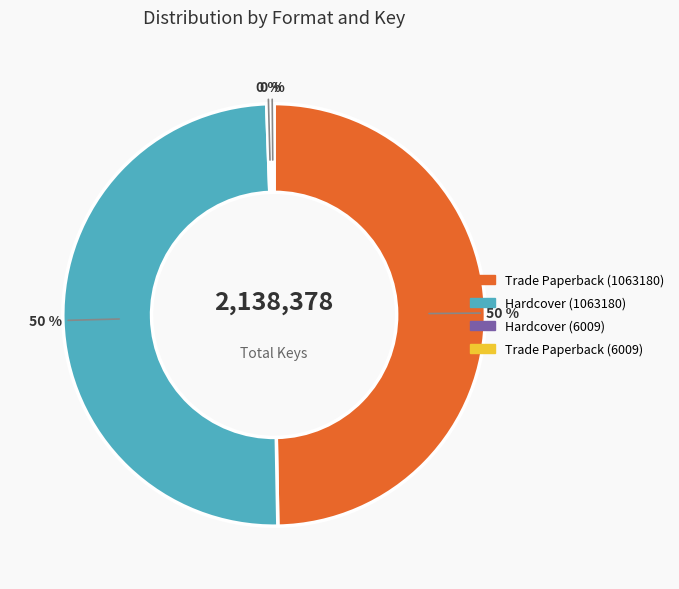

To the nearest percent, what is the combined percentage of Trade Paperback (6009) and Trade Paperback (1063180)?

50%